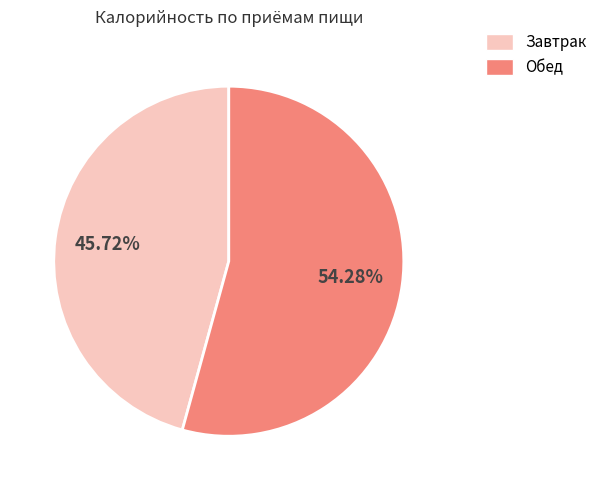

Is it true that Завтрак is 46% of the pie?

True